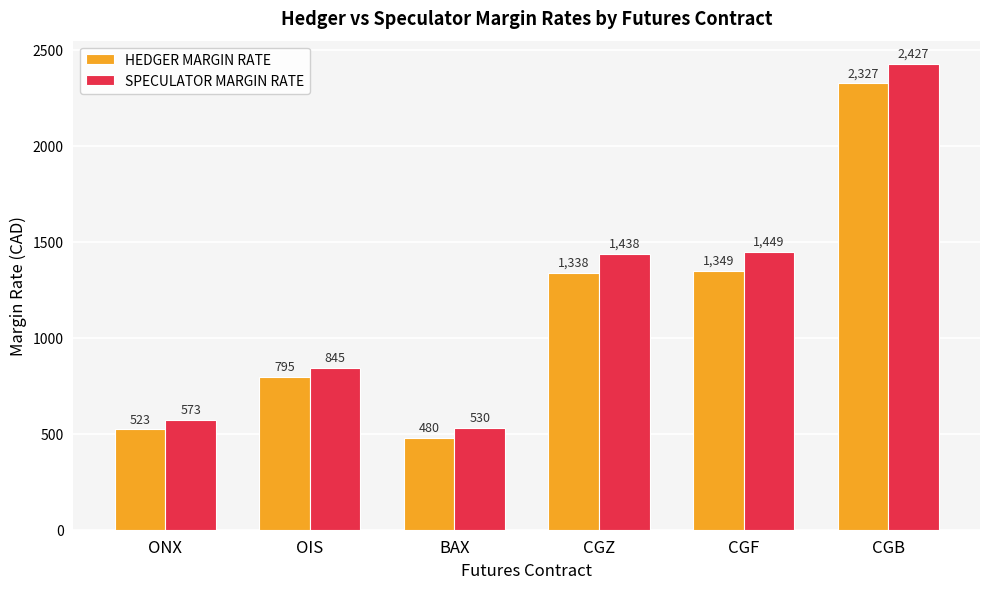

What is the value of the HEDGER MARGIN RATE bar at the 3rd from the left?

480